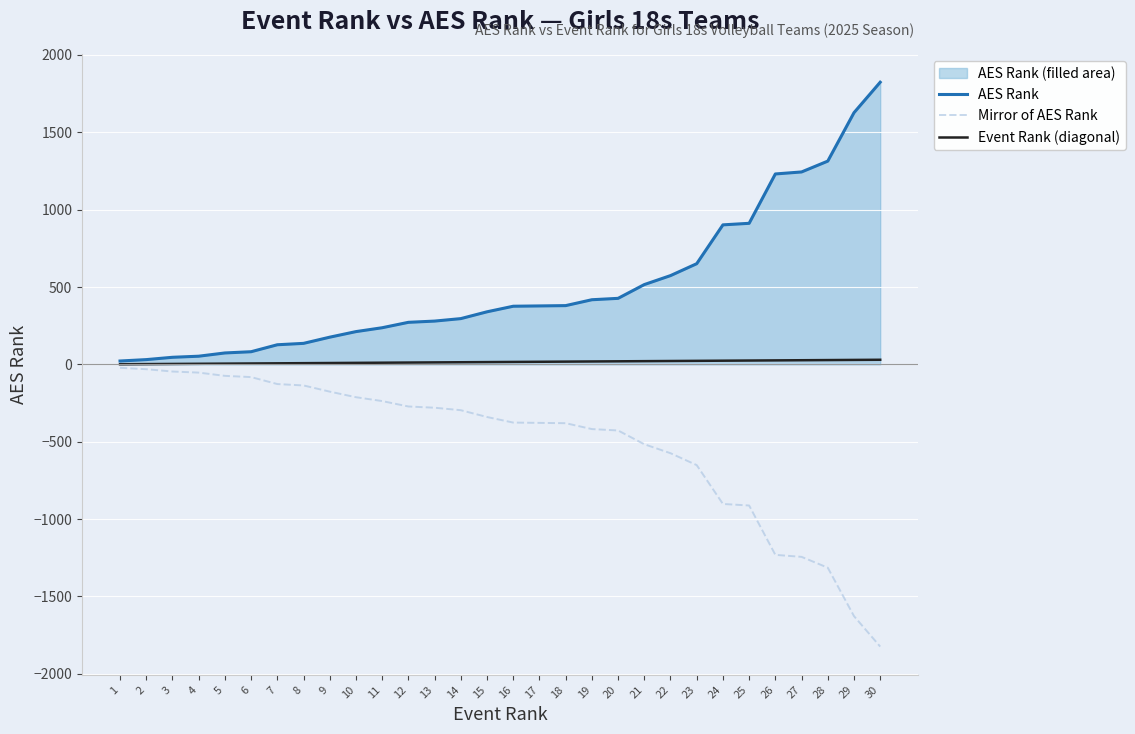

How many lines are shown in the chart?

3